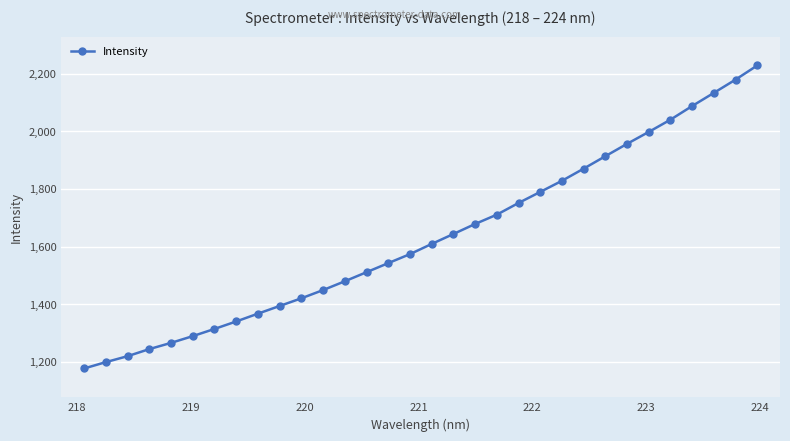

What is the smallest value displayed?

1176.9